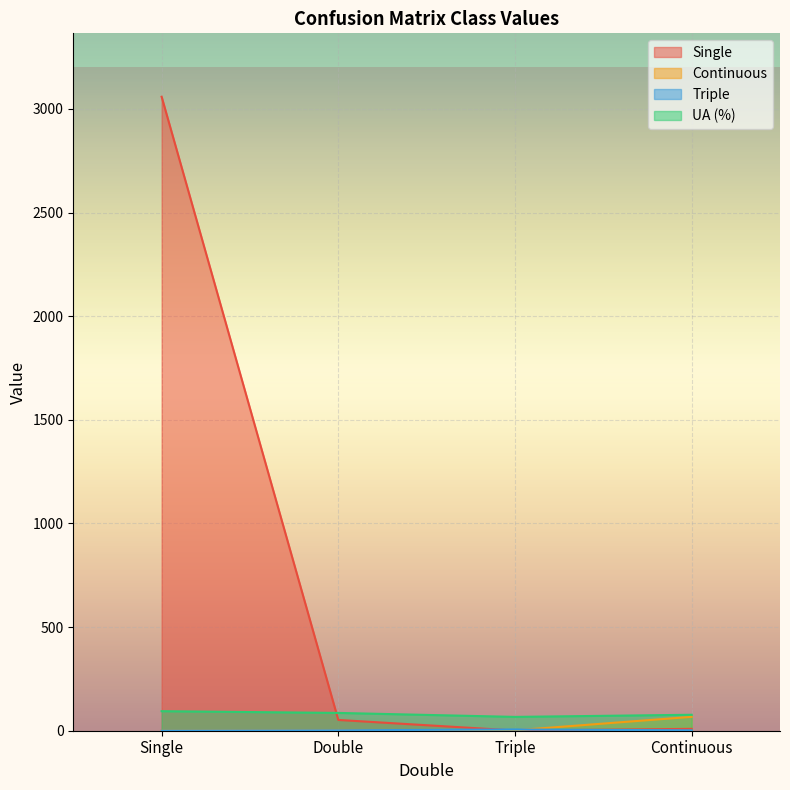

What are all the series names shown in the legend?

Single, Continuous, UA (%), Triple